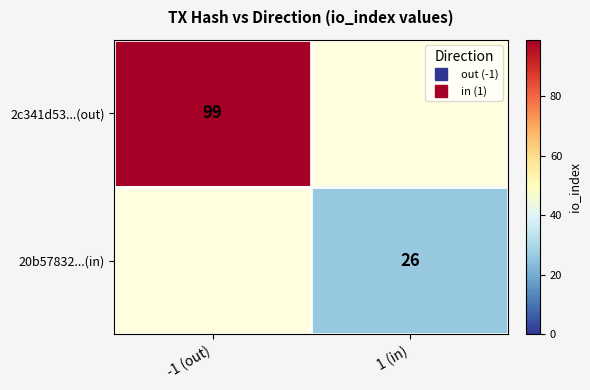

How many values in 20b57832...(in) are above zero?

1